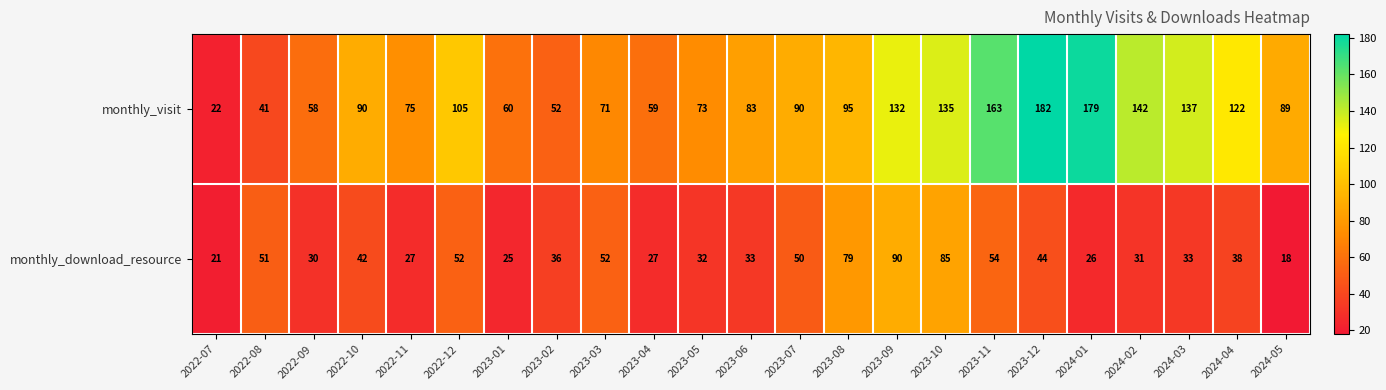

Which series has the largest range (max minus min)?

monthly_visit